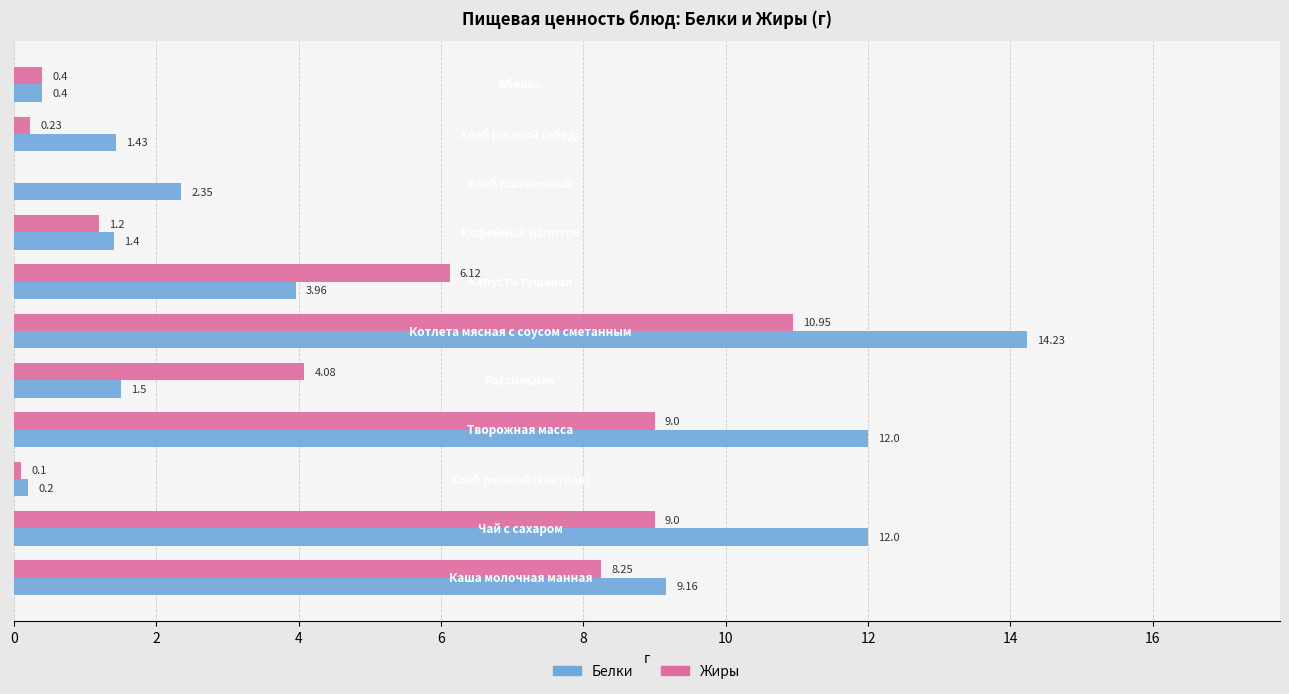

List the series in order of their overall mean, highest first.

Белки, Жиры